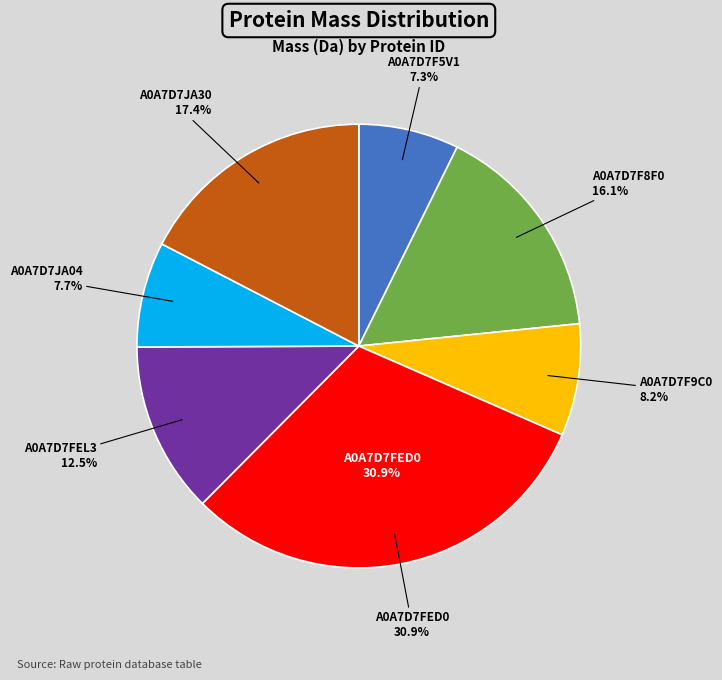

How many slices are in this pie chart?

7